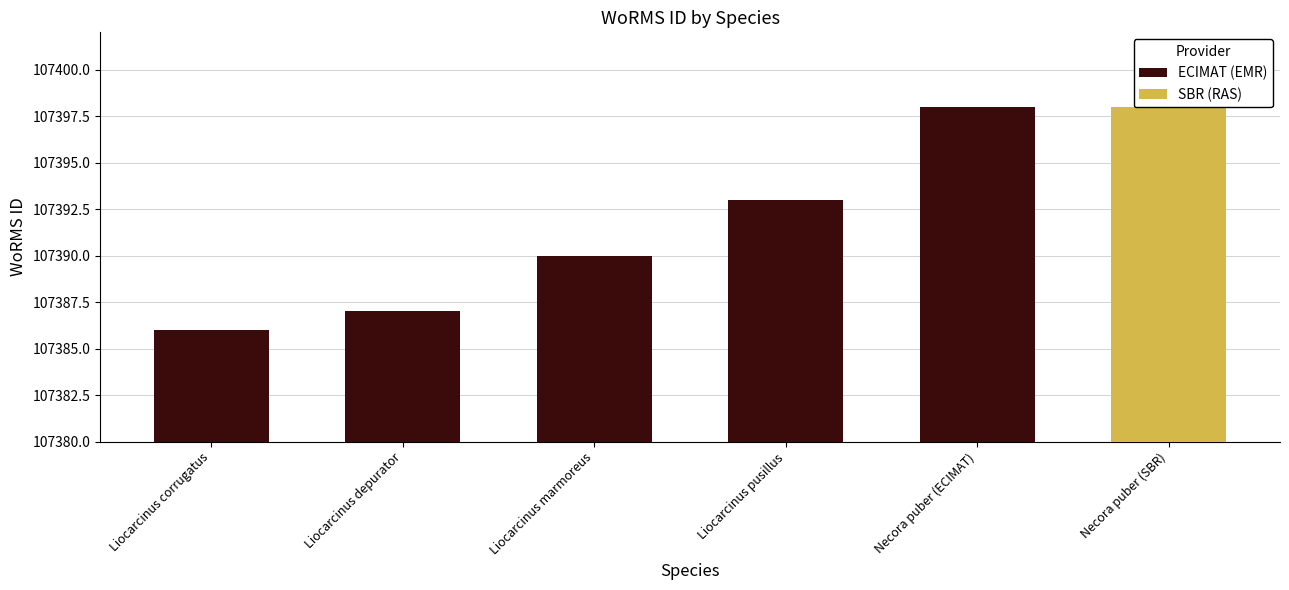

Are the bars horizontal?

No